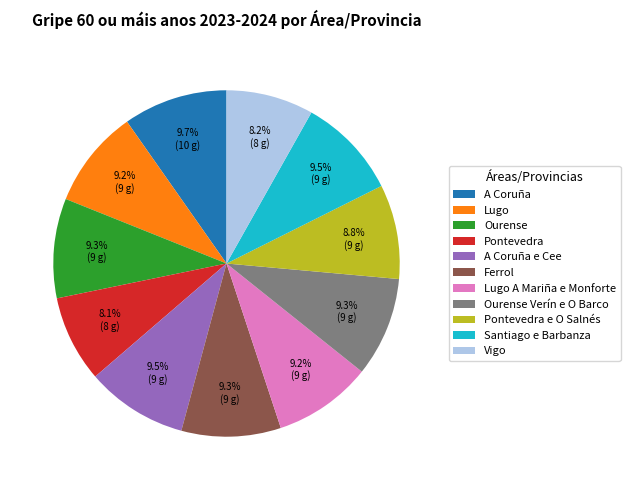

Does Pontevedra account for over 50% of the chart?

No